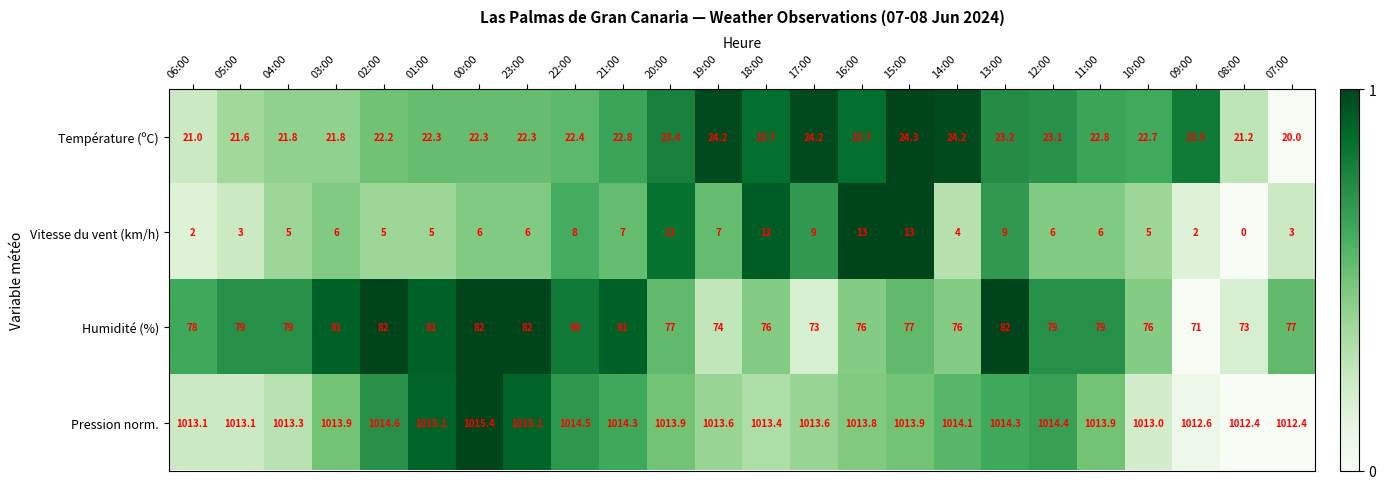

Which category has the lowest value in the Vitesse du vent (km/h) series?

08:00